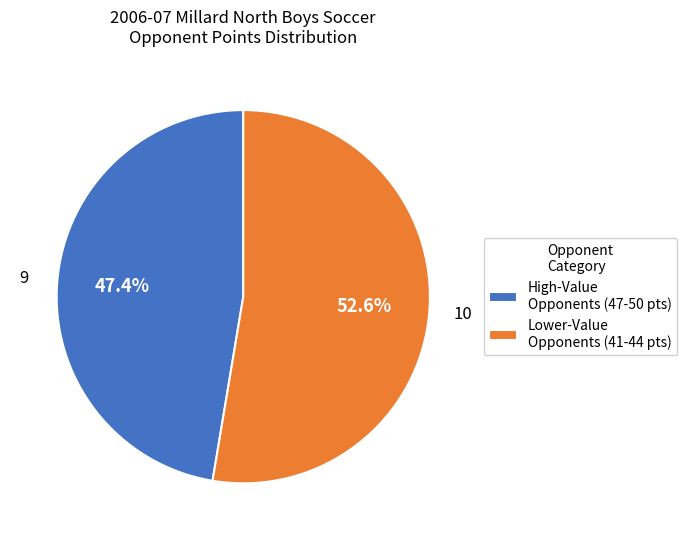

What is the majority slice?

Lower-Value Opponents (41-44 pts)